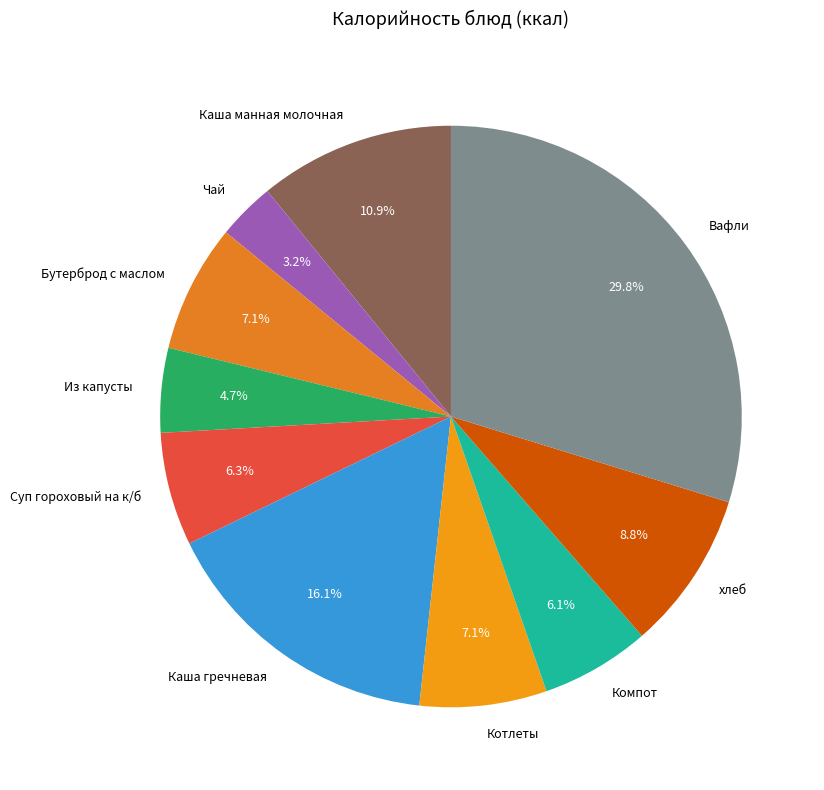

What percentage is NOT represented by Каша гречневая?

83.9%